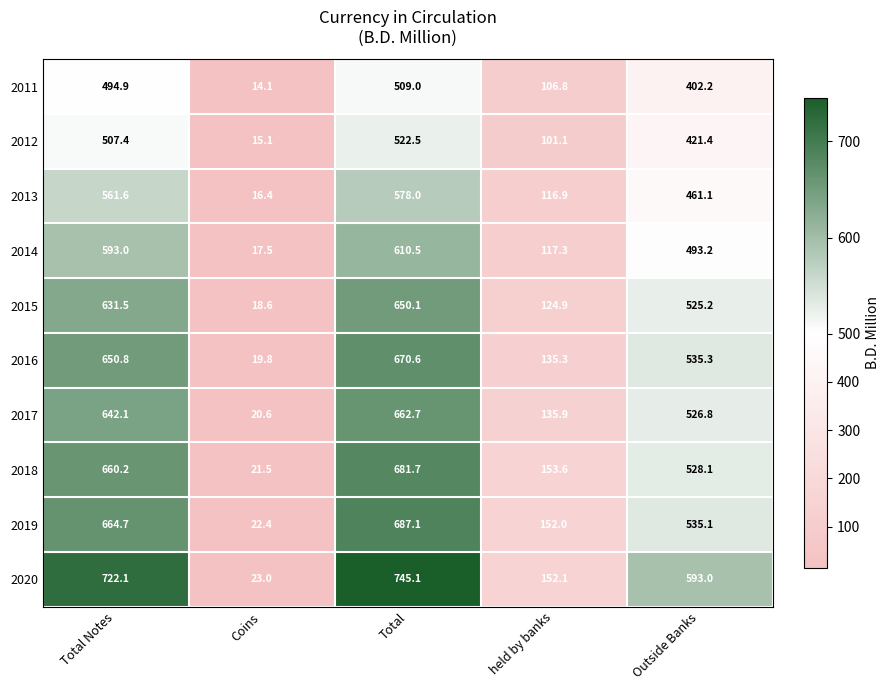

What is the total value across all series at held by banks?

1295.9